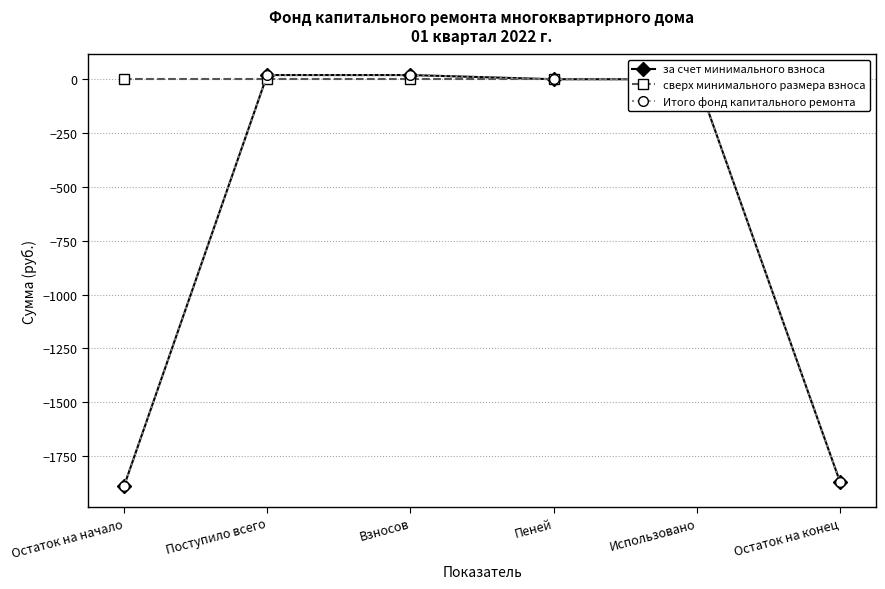

What is the label of the 3rd point from the right?

Пеней